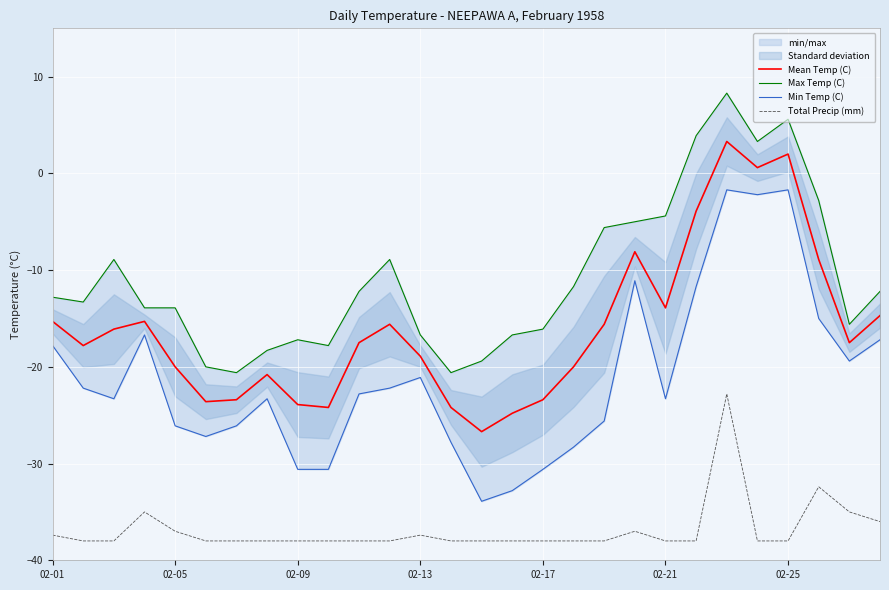

Does the chart display data point markers on the line(s)?

No